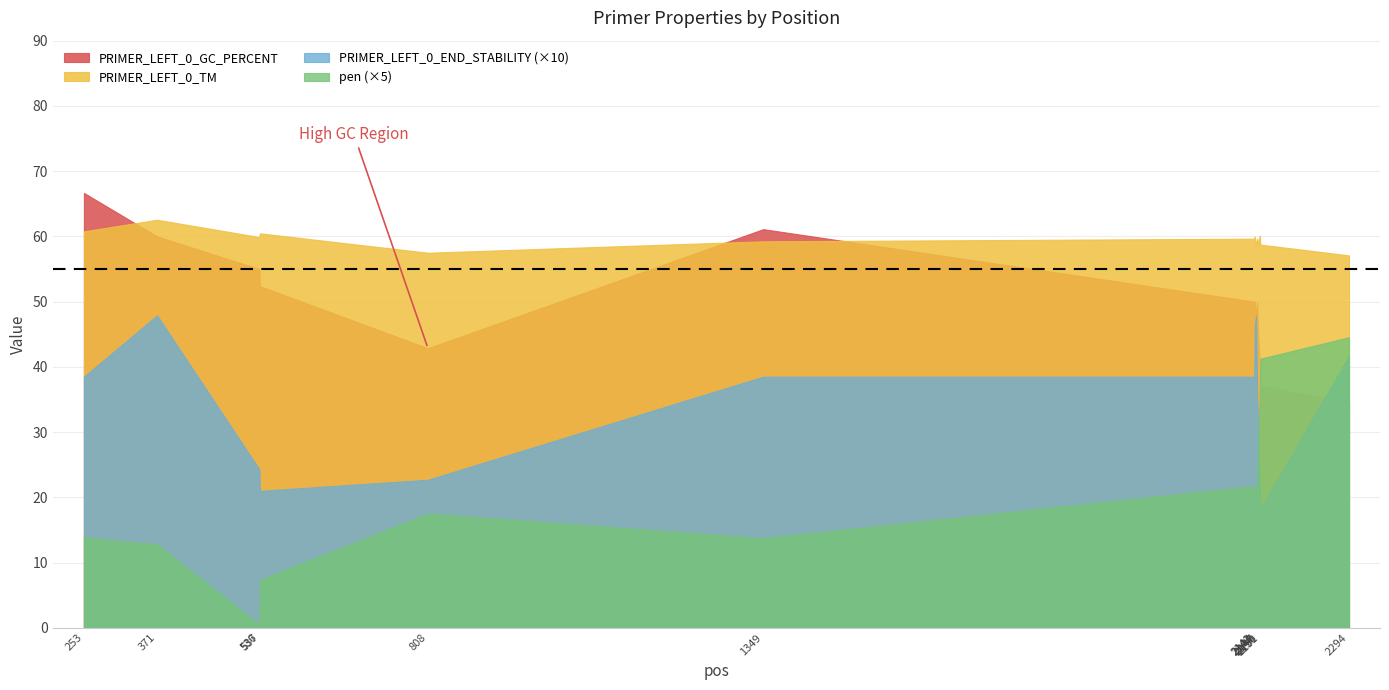

How many distinct data groups are displayed?

4